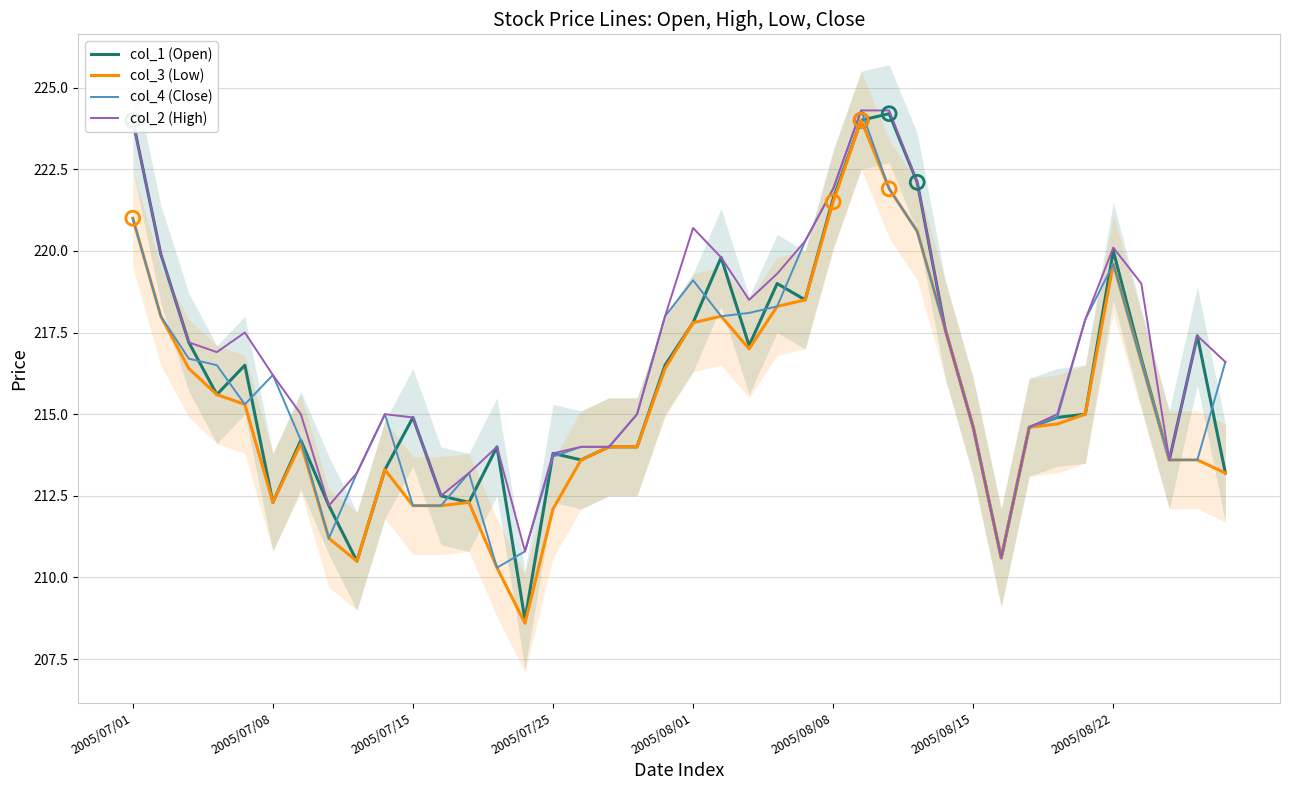

Which series has the widest spread of Y values?

col_1 (Open)